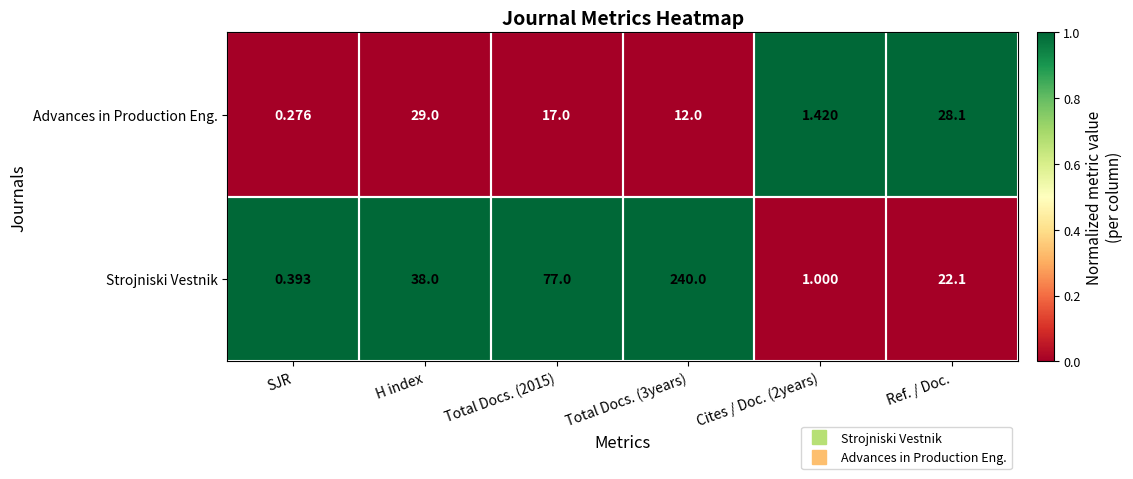

Is the value of Advances in Production Eng. at SJR greater than the value of Strojniski Vestnik at Total Docs. (3years)?

No